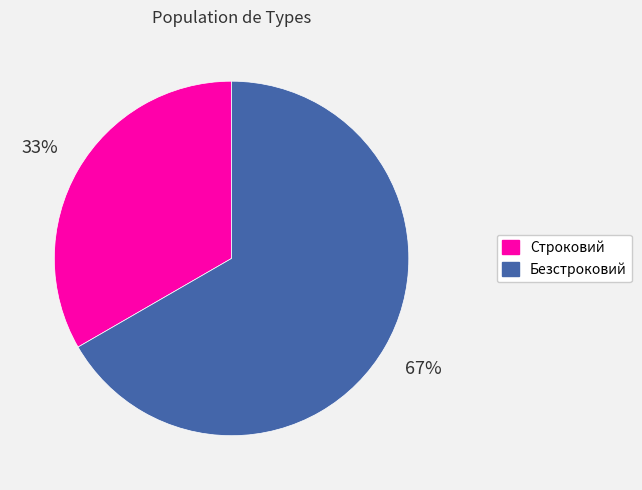

To the nearest percent, what percentage of the pie is Строковий?

33%